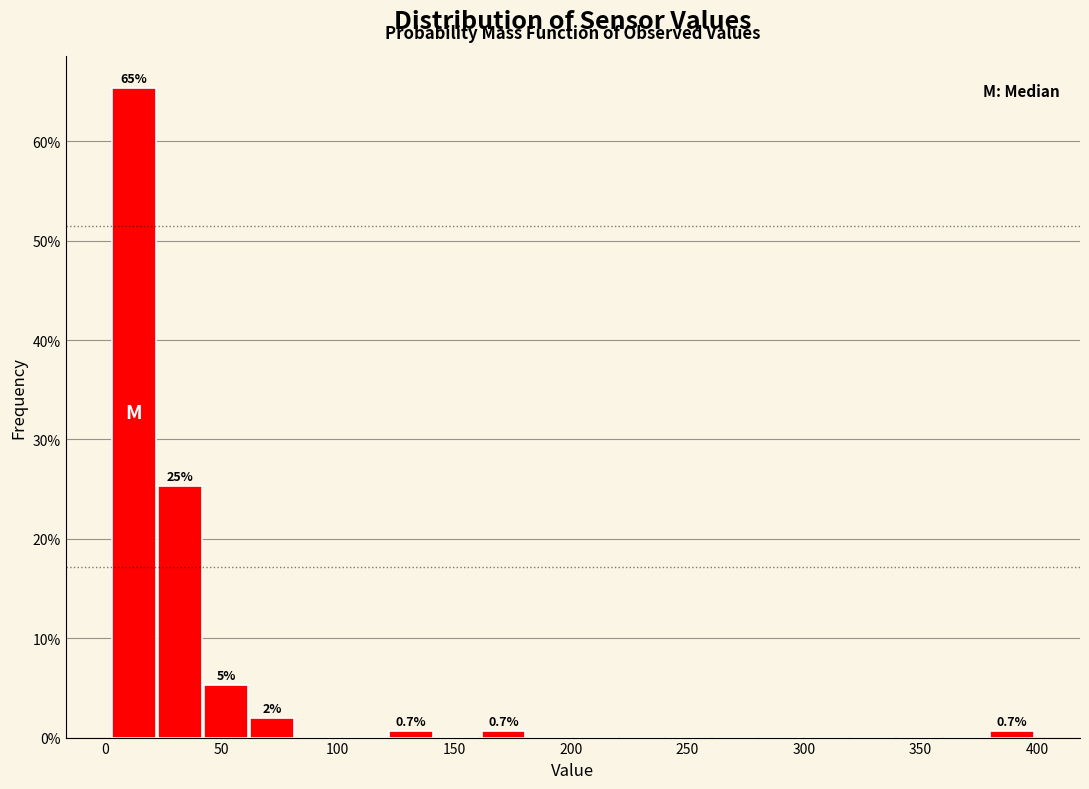

Around what value on the x-axis is the tallest bar? Give the approximate position of its centre, as read against the axis.

10